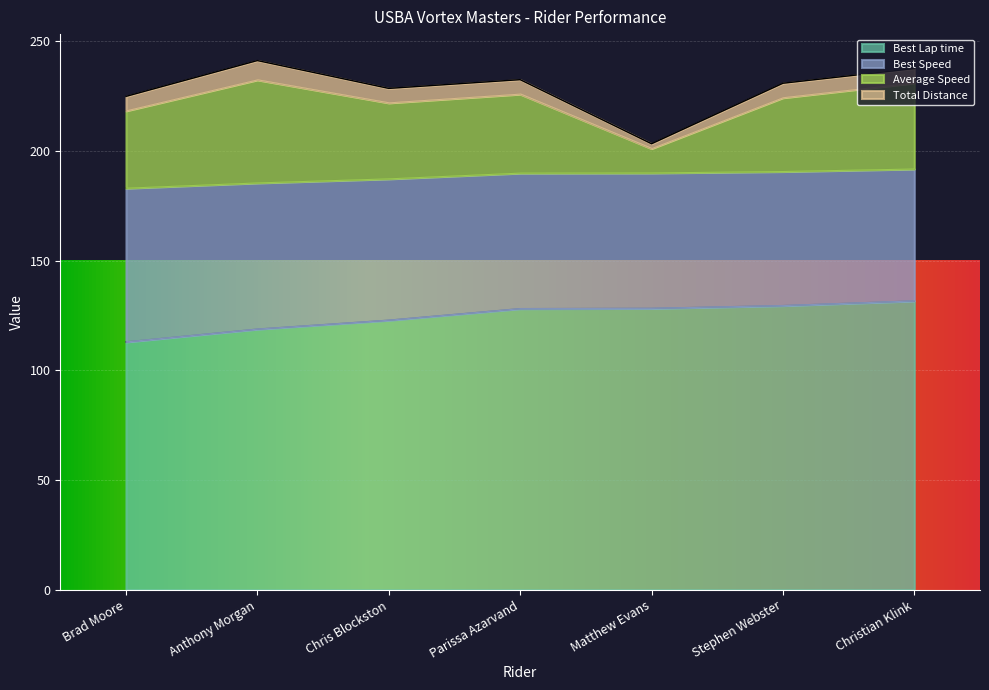

What is the label of the 3rd point from the left?

Chris Blockston